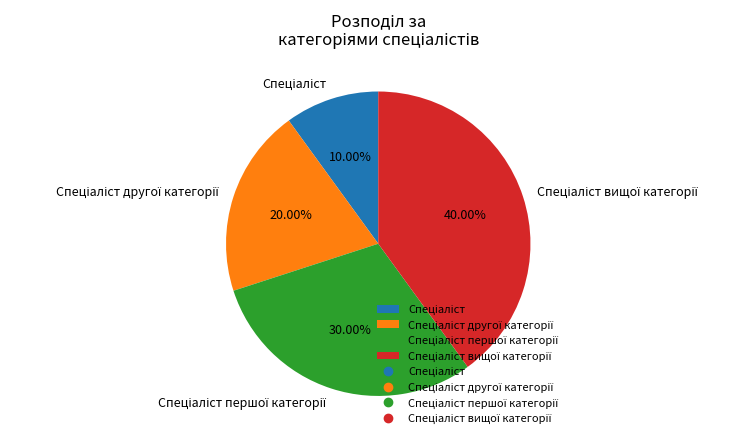

Does any single category account for the majority?

No